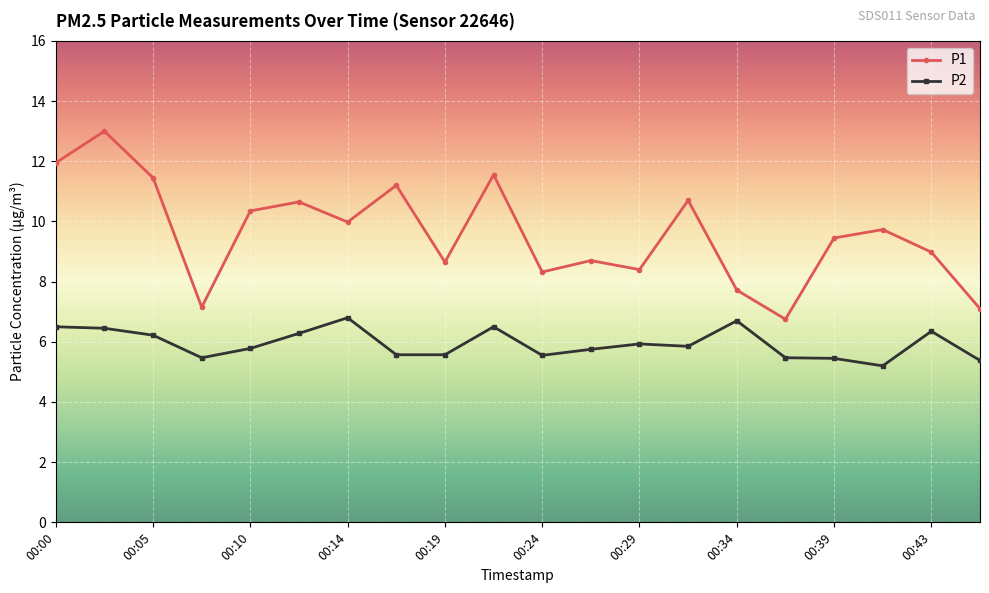

Which series has the largest total across all categories?

P1